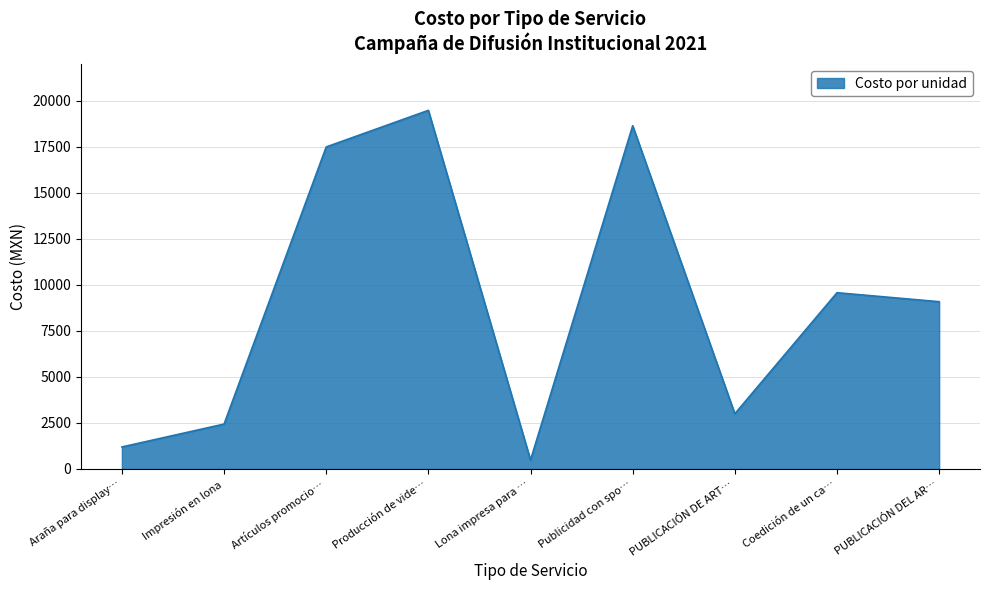

Which label corresponds to the largest value in the chart?

Producción de vide…